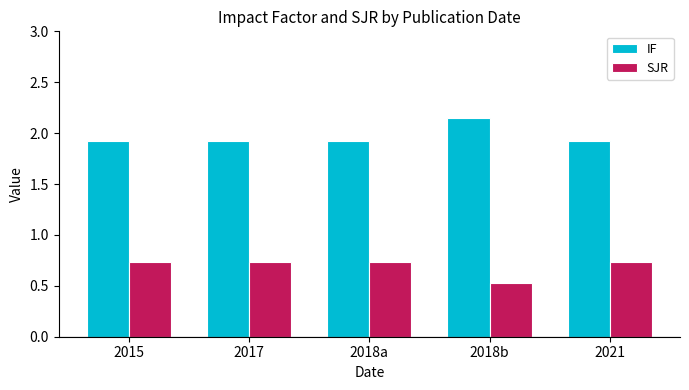

Where is SJR nearest to the value 0?

2018b